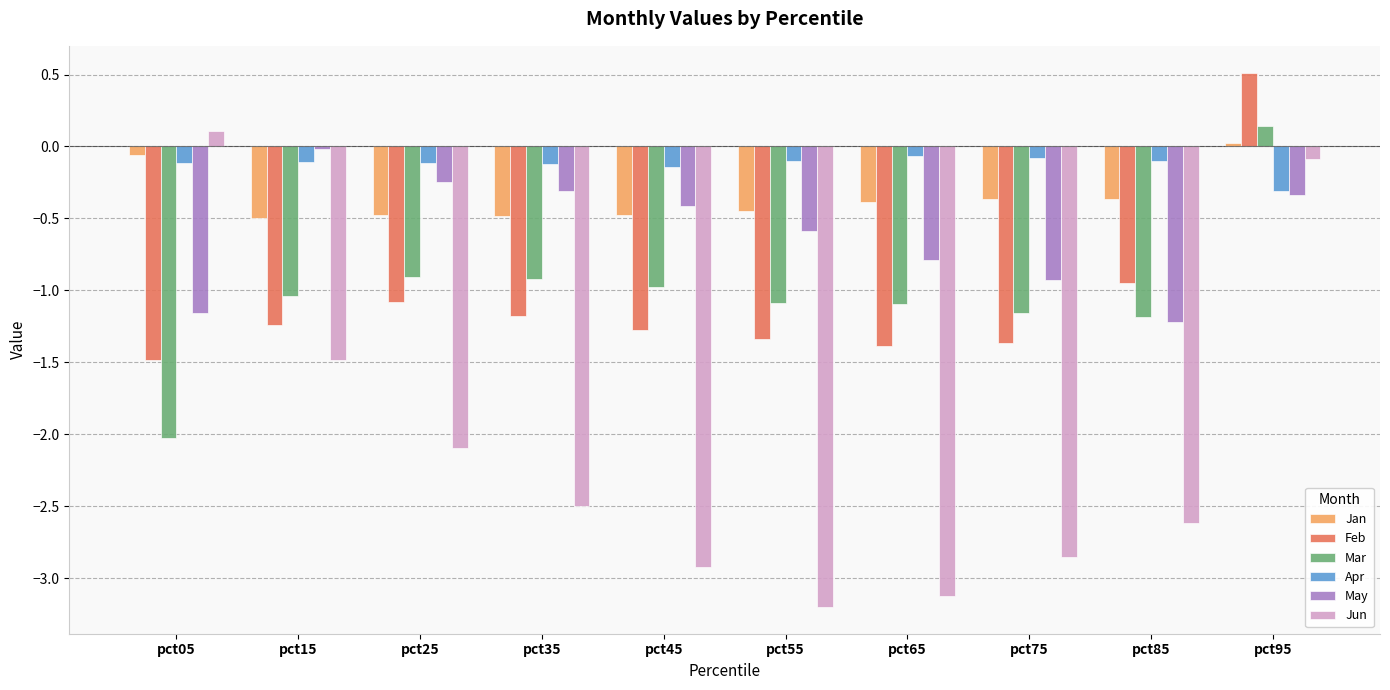

What is the maximum value shown in the chart?

0.5